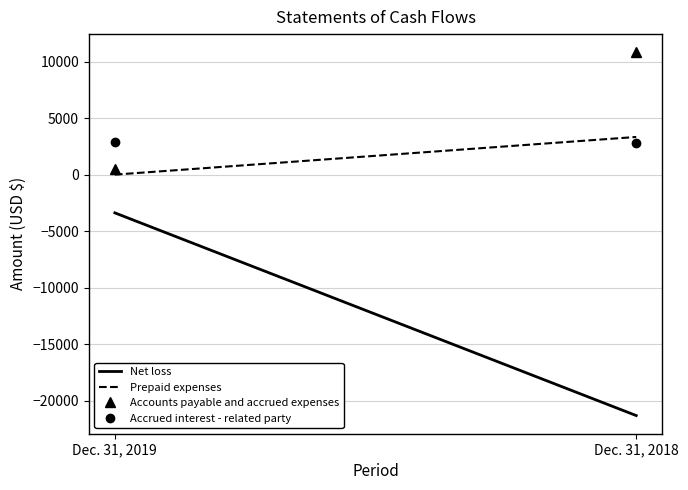

How many Prepaid expenses values are between 0 and 3333?

2